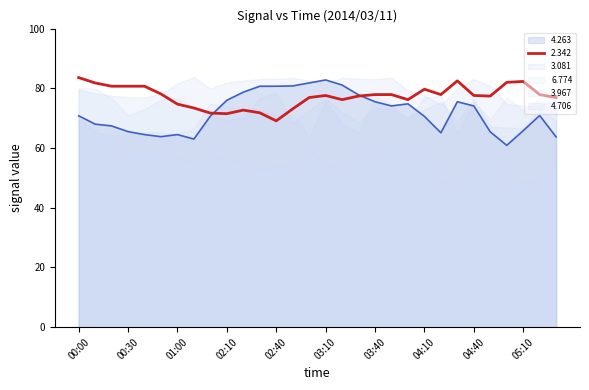

What is the label of the 7th point from the right?

04:30